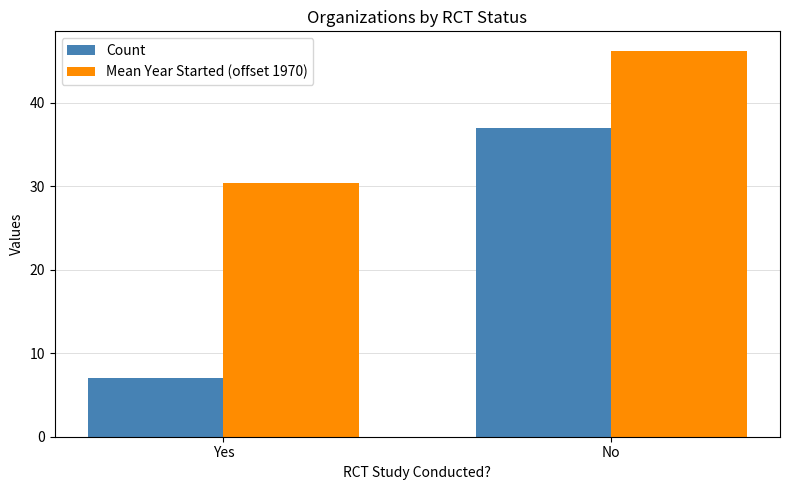

At how many categories does at least one series exceed 36?

1